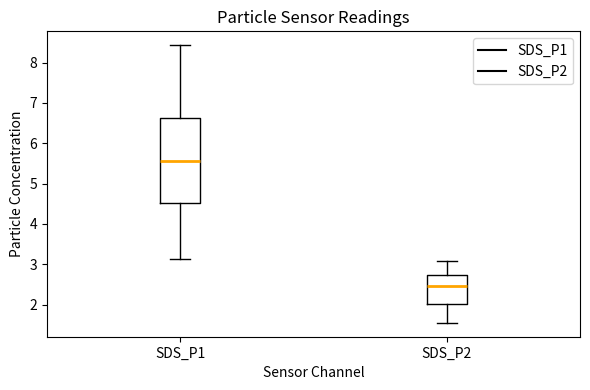

Reading left to right, transcribe this box plot: for each box, give where its median line is, the range the box spans, and where its two whiskers end, as read against the y-axis. The values are not printed on the chart, so give them approximately, as read against the axis.

SDS_P1: median 5.6, box 4.5 to 6.6, whiskers 3.1 to 8.4
SDS_P2: median 2.5, box 2.0 to 2.7, whiskers 1.6 to 3.1